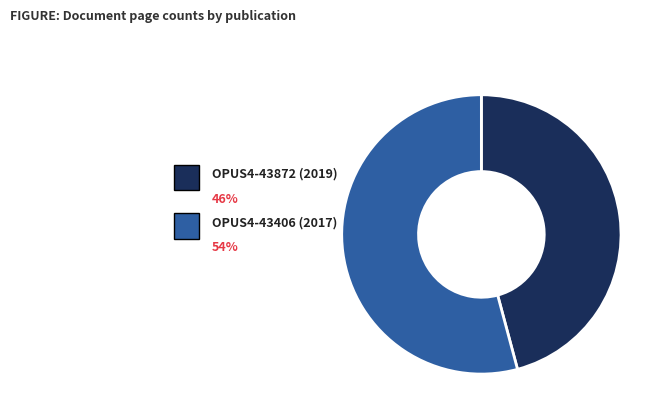

To the nearest percent, what is the difference between the largest and smallest slice percentages?

8%